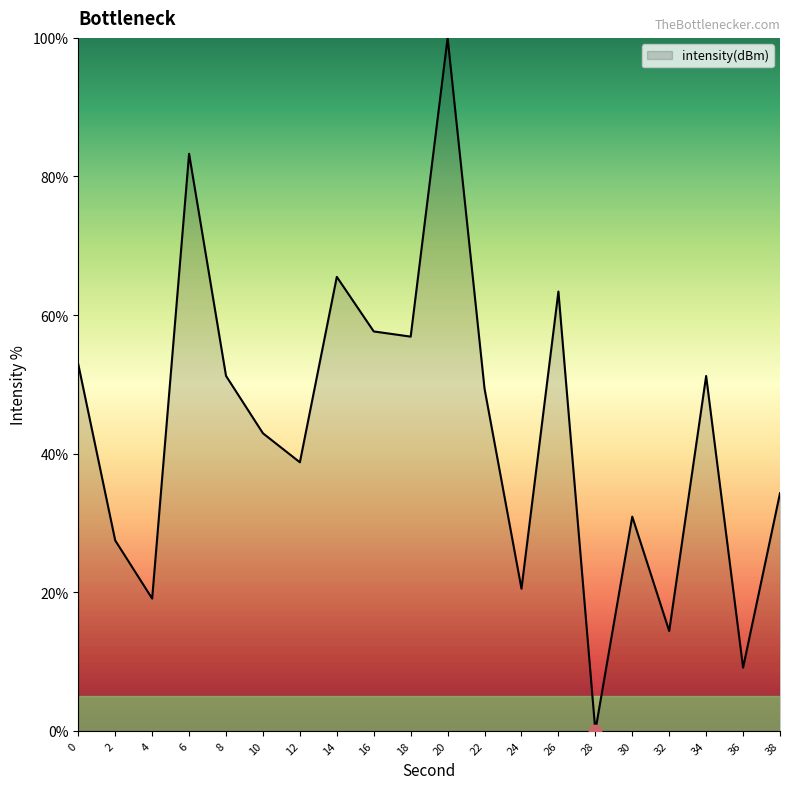

What is the ratio of the value at 12 to the value at 18?

0.7